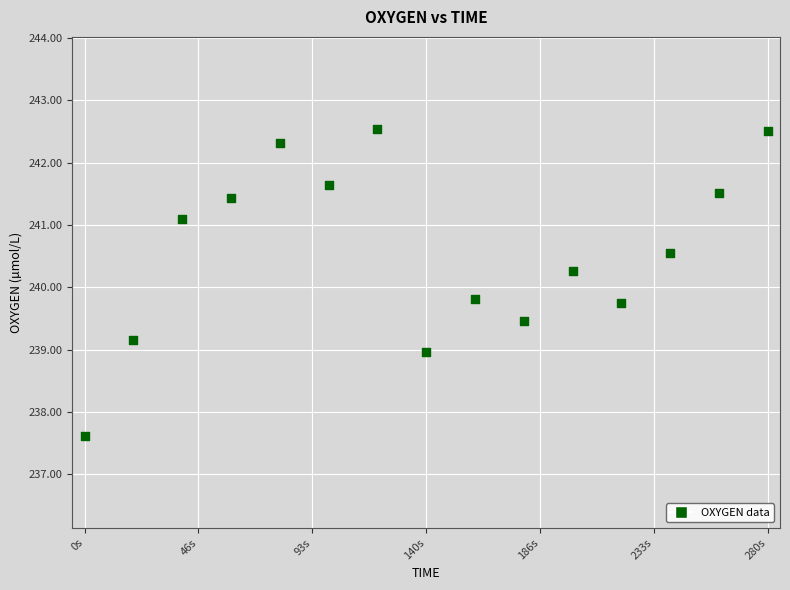

What is the range of Y values (max minus min)?

4.9